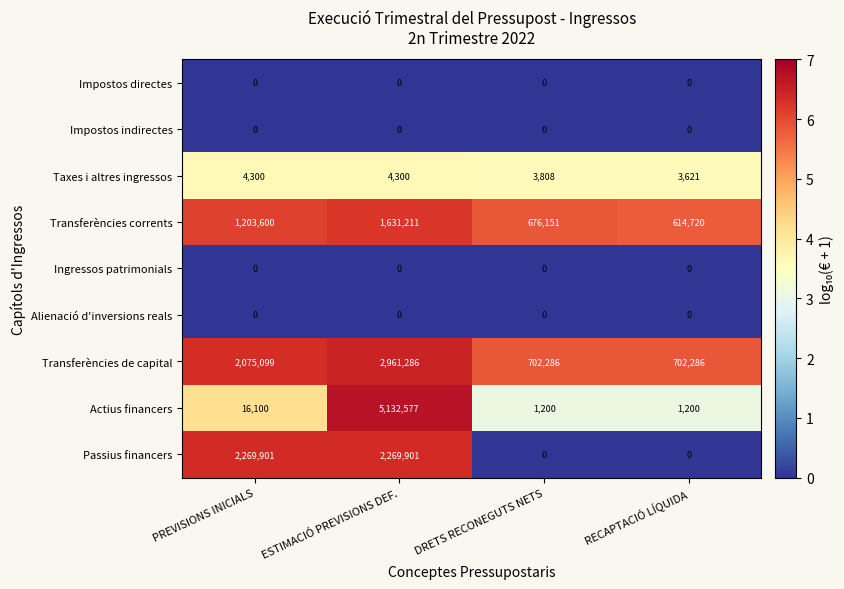

Rank the categories by Transferències corrents value from highest to lowest.

ESTIMACIÓ PREVISIONS DEF., PREVISIONS INICIALS, DRETS RECONEGUTS NETS, RECAPTACIÓ LÍQUIDA